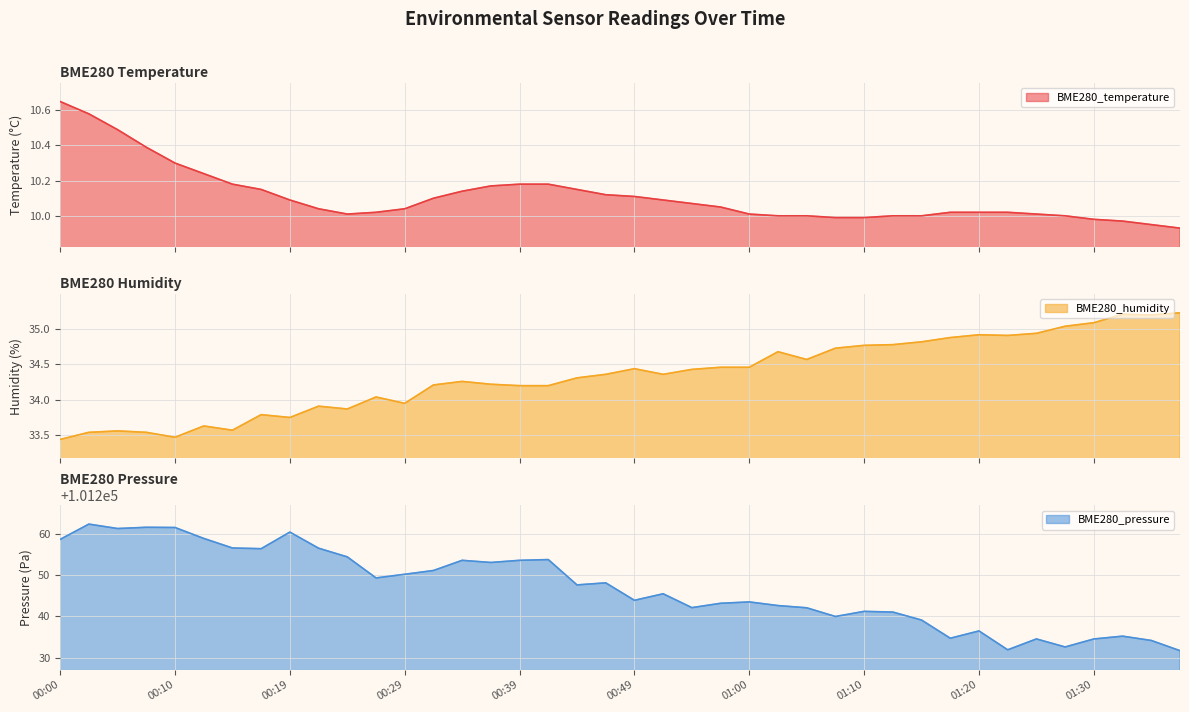

Rank the series at 01:22 from highest to lowest value.

BME280_pressure, BME280_humidity, BME280_temperature